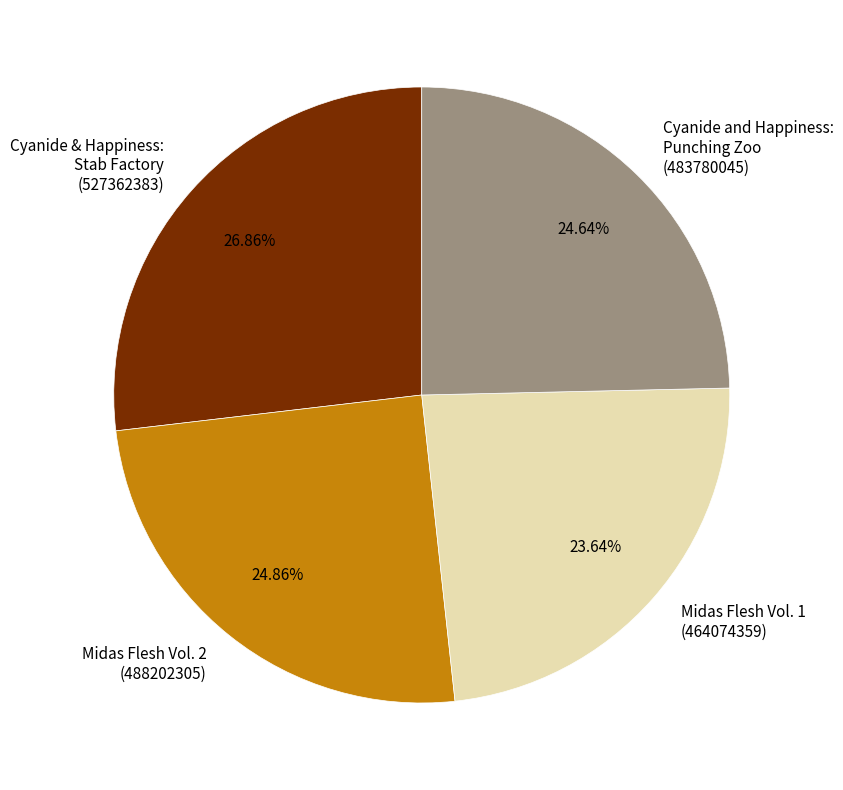

What is the ratio of the value at Midas Flesh Vol. 2 (488202305) to the value at Midas Flesh Vol. 1 (464074359)?

1.1